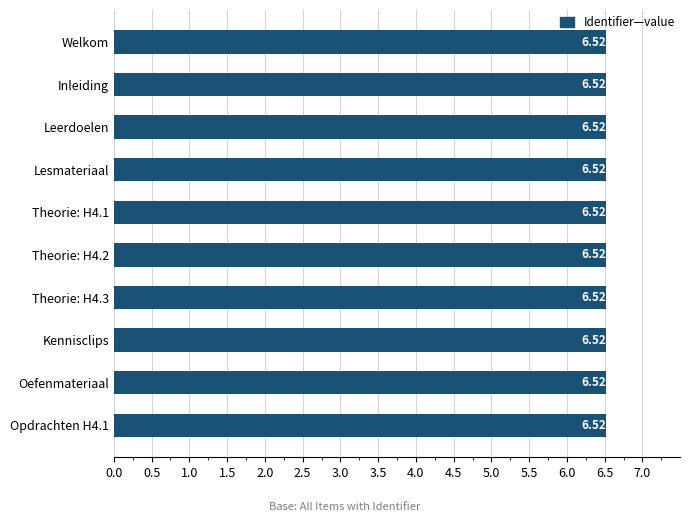

What is the average value?

6.5